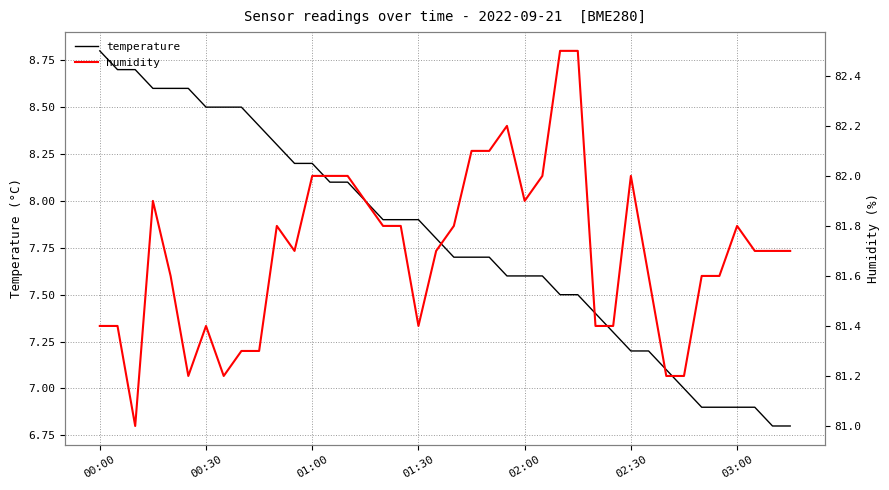

Is it true that temperature equals 6.9 at 03:00?

True